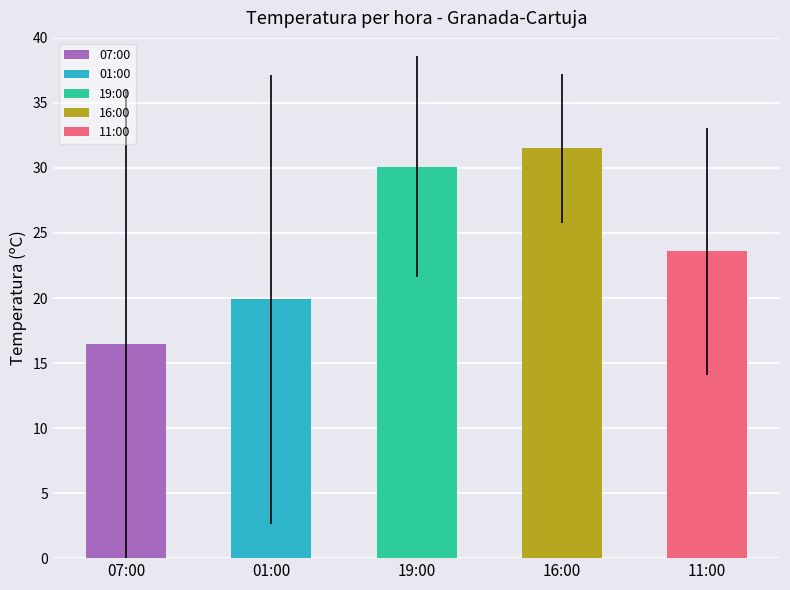

What is the label of the 3rd bar from the right?

19:00